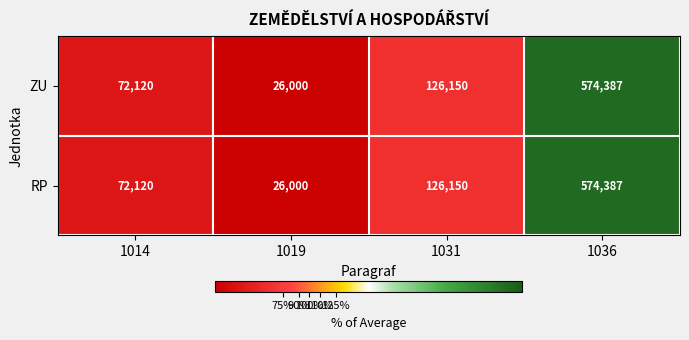

Count the number of categories in the chart.

4